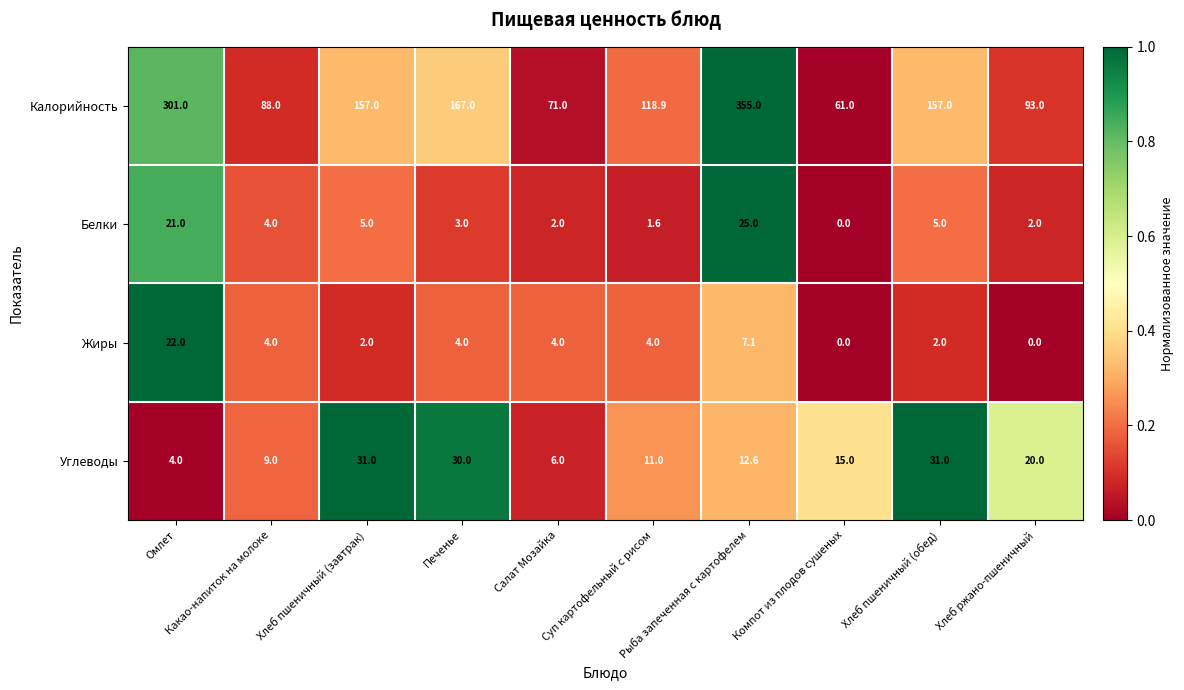

List the series in order of their peak value, lowest first.

Жиры, Белки, Углеводы, Калорийность